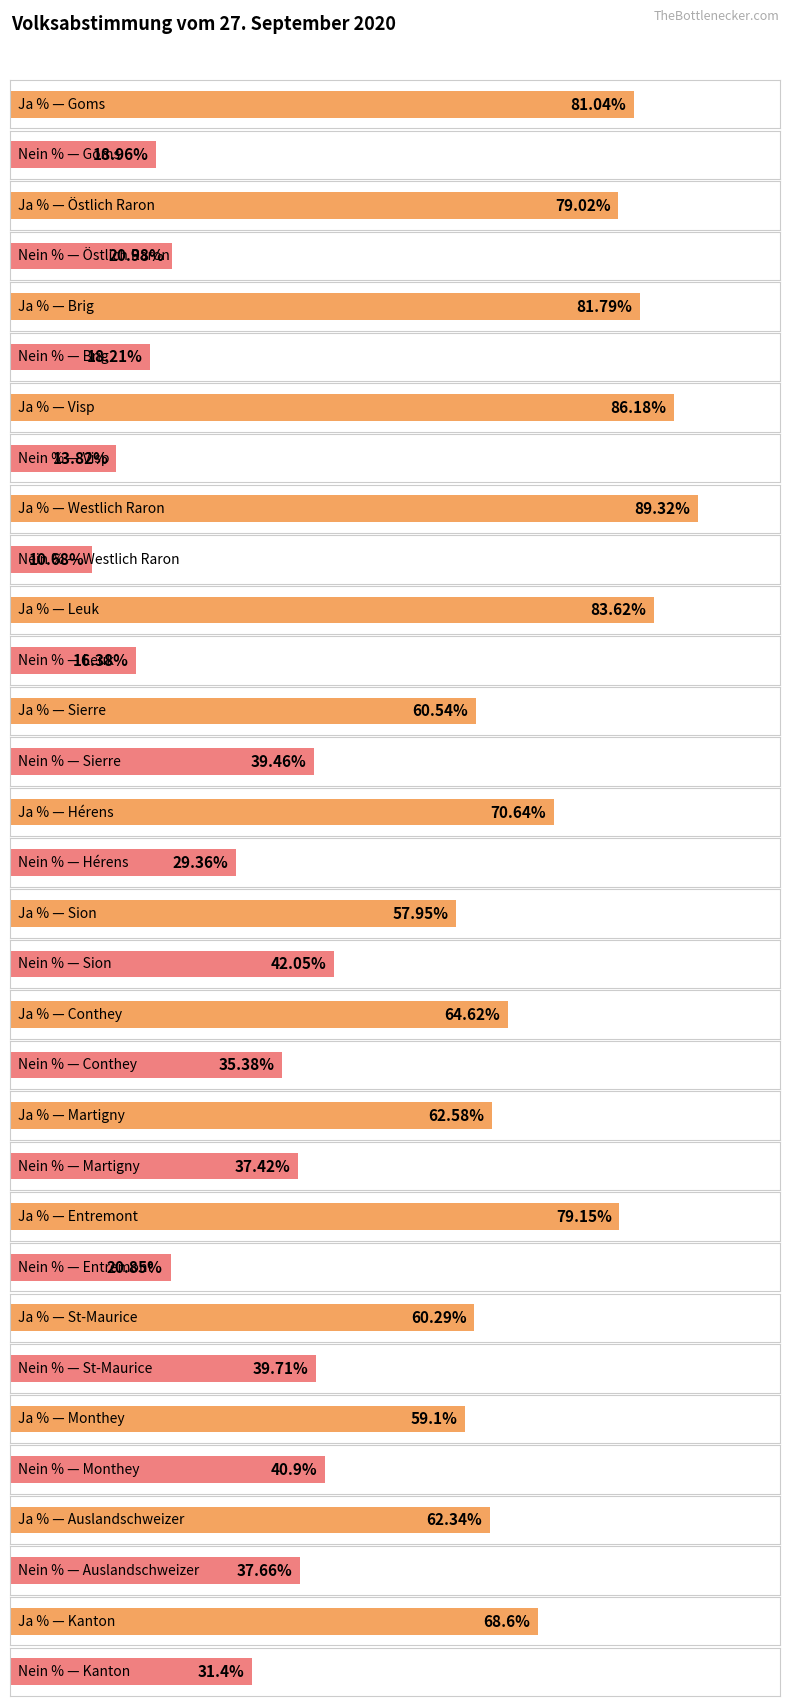

Is it true that Nein % equals 31.1 at Entremont?

False